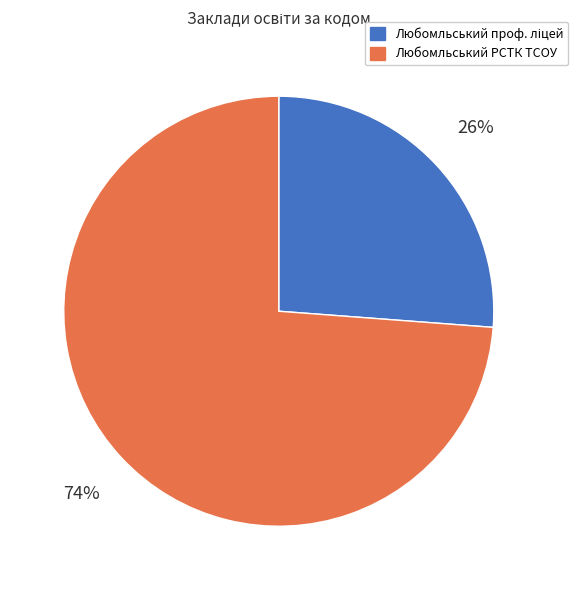

How many slices are in this pie chart?

2